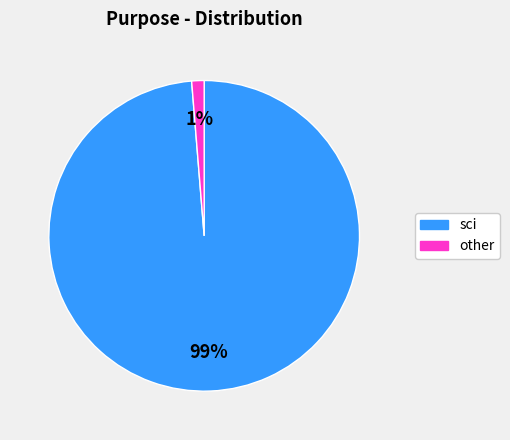

Does any single category account for the majority?

Yes